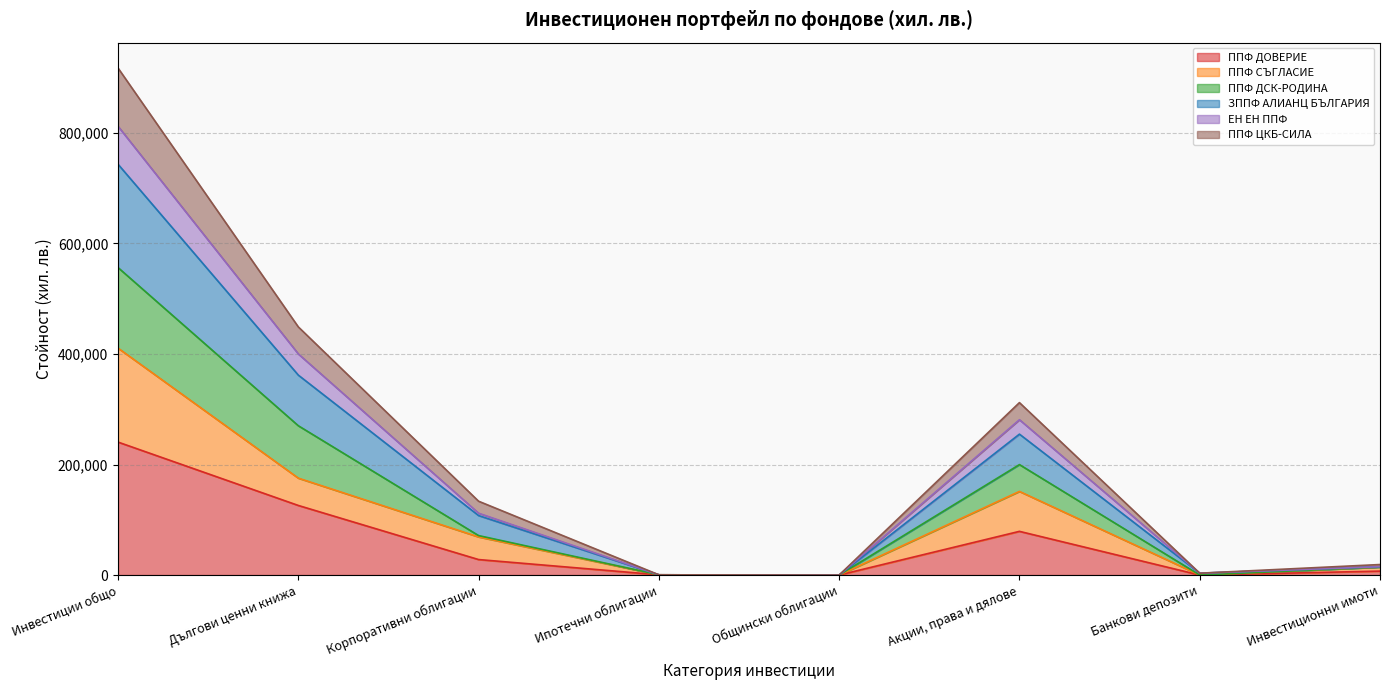

At which category is the sum across all series the highest?

Инвестиции общо